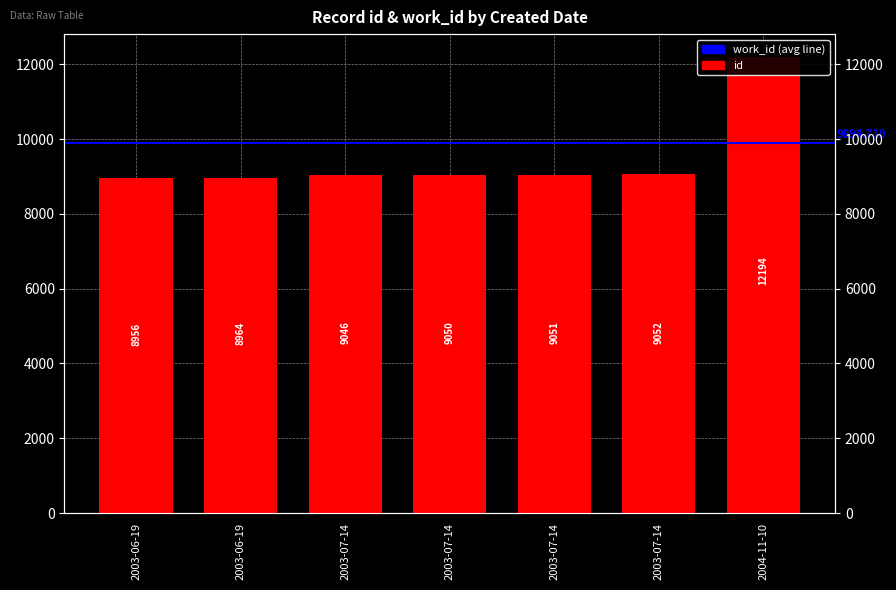

Rank the categories by value from lowest to highest.

2003-06-19, 2003-06-19, 2003-07-14, 2003-07-14, 2003-07-14, 2003-07-14, 2004-11-10